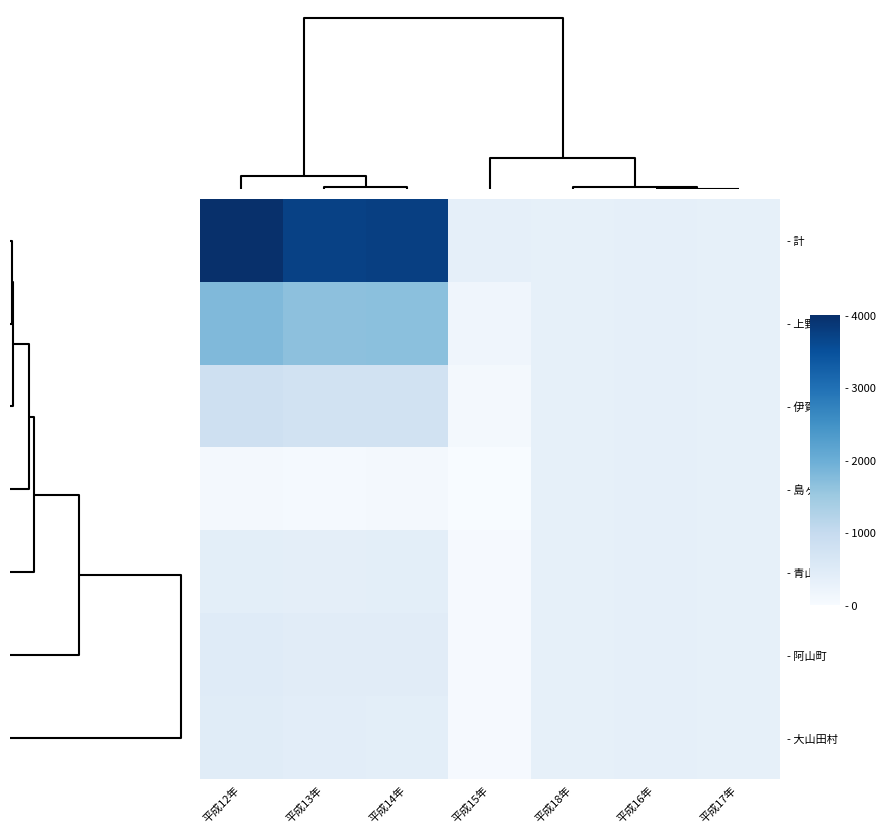

Rank the series by their maximum value, from highest to lowest.

- 計, - 上野市, - 伊賀町, - 阿山町, - 大山田村, - 青山町, - 島ヶ原村